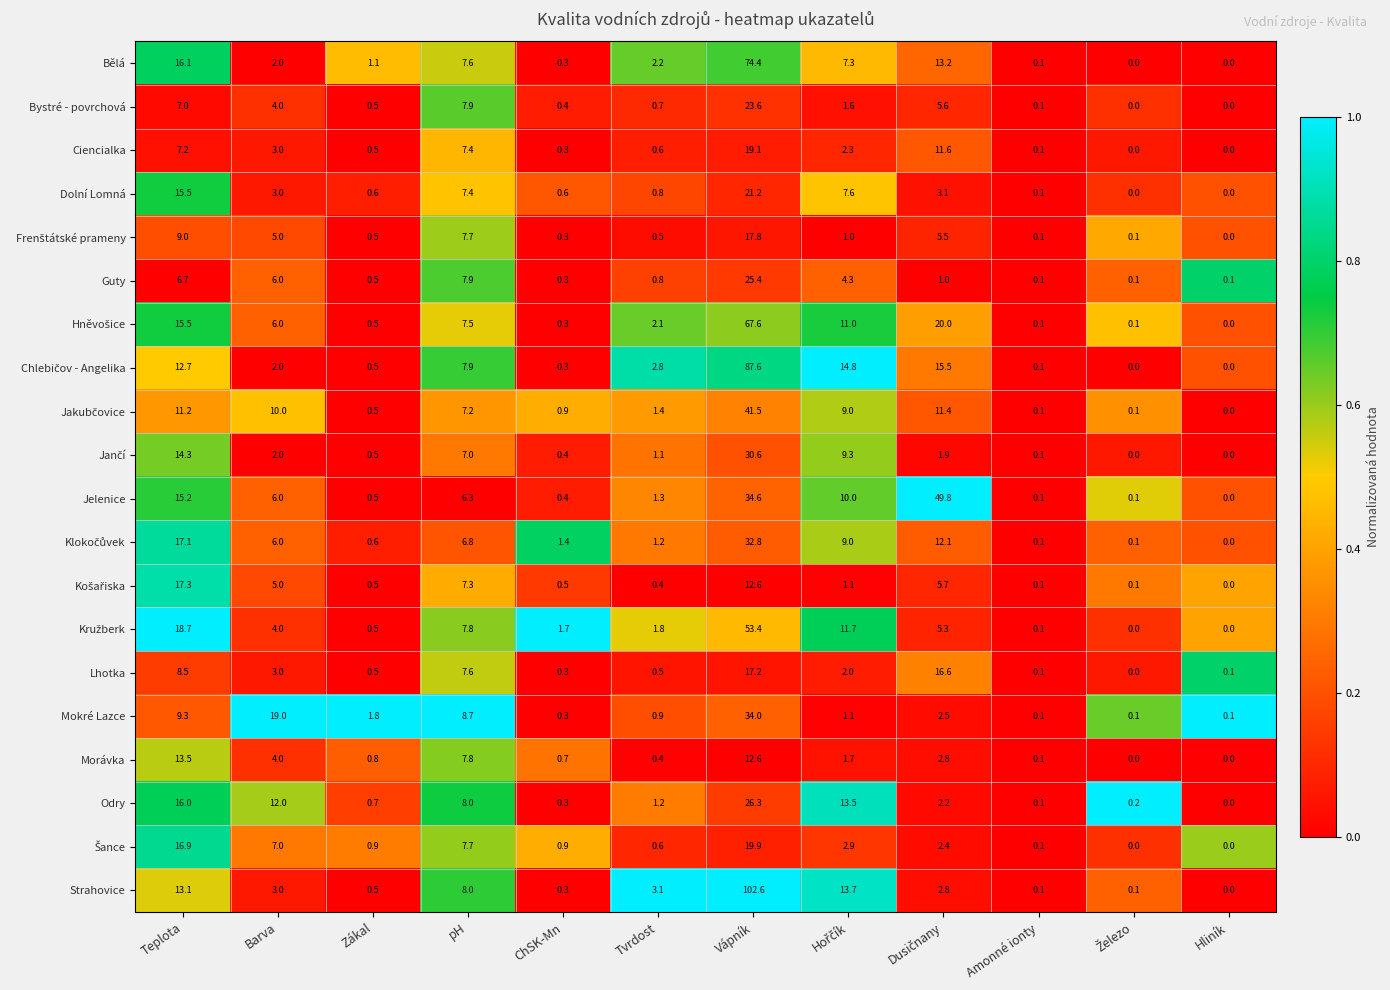

What is the average value of the Strahovice series?

12.3